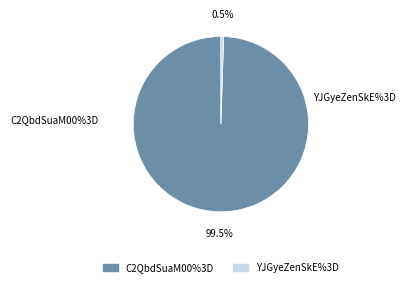

Which has a higher value, YJGyeZenSkE%3D or C2QbdSuaM00%3D?

C2QbdSuaM00%3D